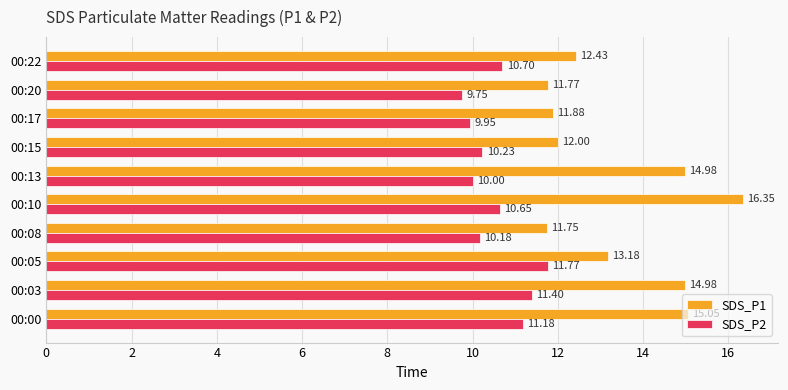

Between 00:00 and 00:22, which series saw the biggest shift?

SDS_P1